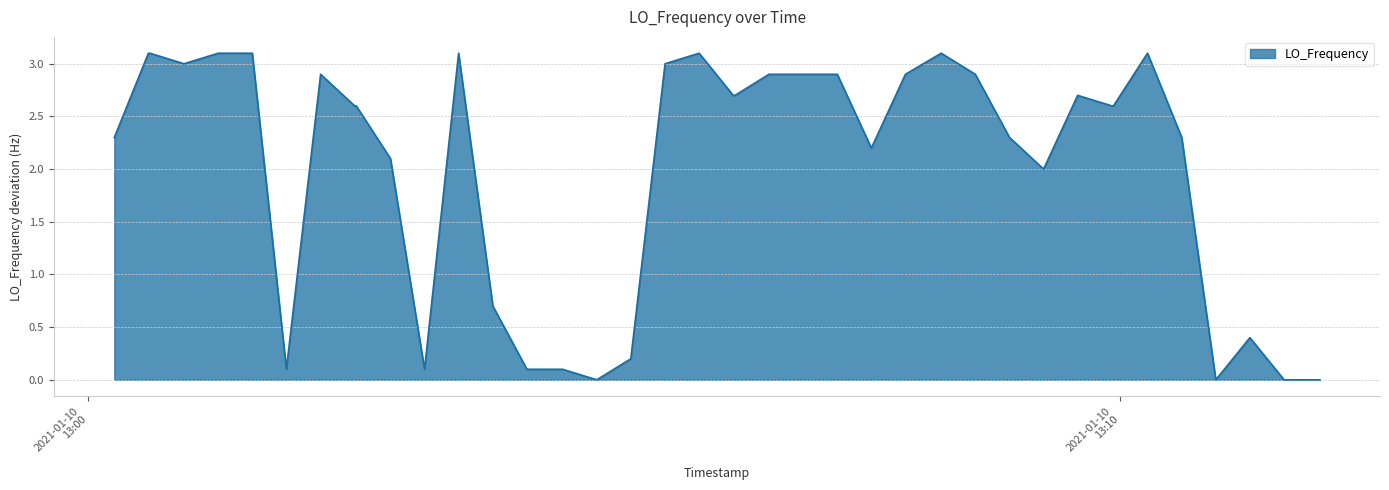

What is the maximum value shown in the chart?

3.1